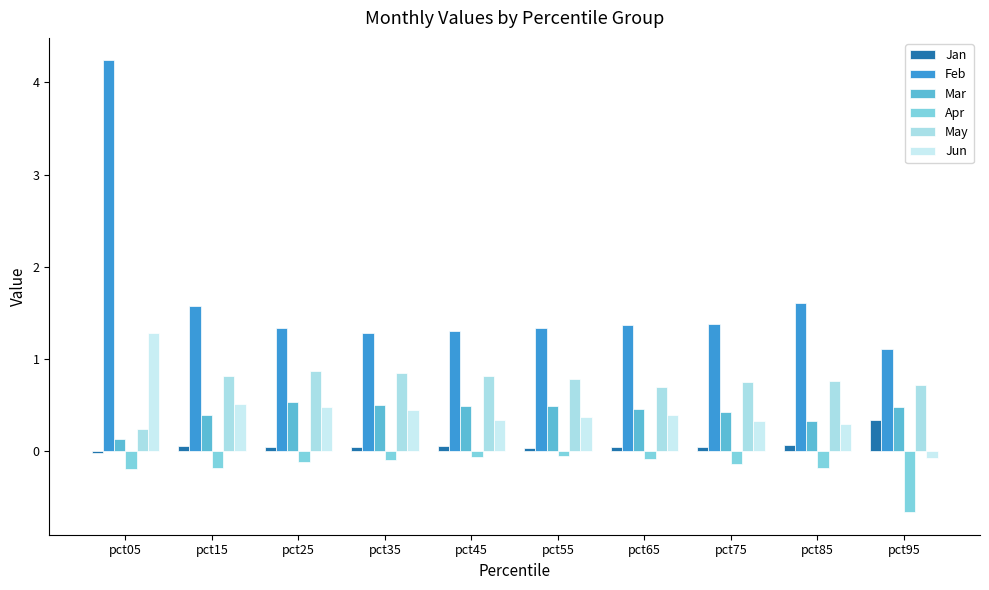

How many values in Jun are above zero?

9